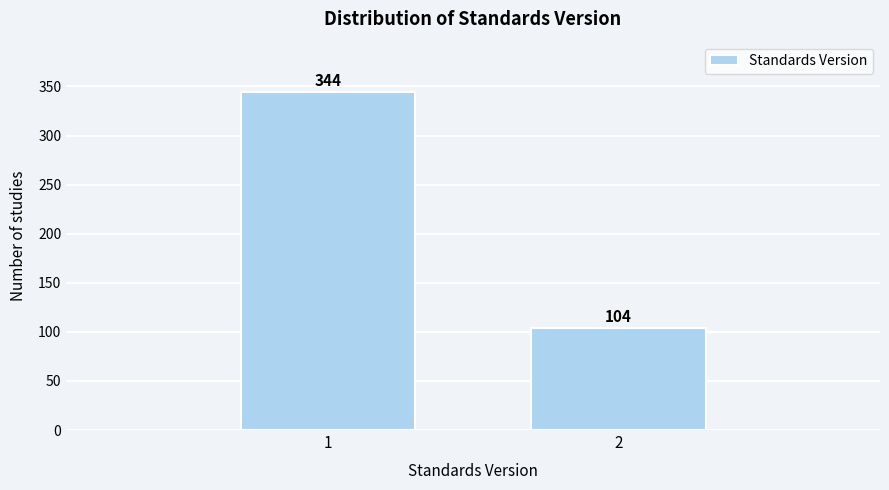

Reading right to left, transcribe all the data shown in this chart.

104	344